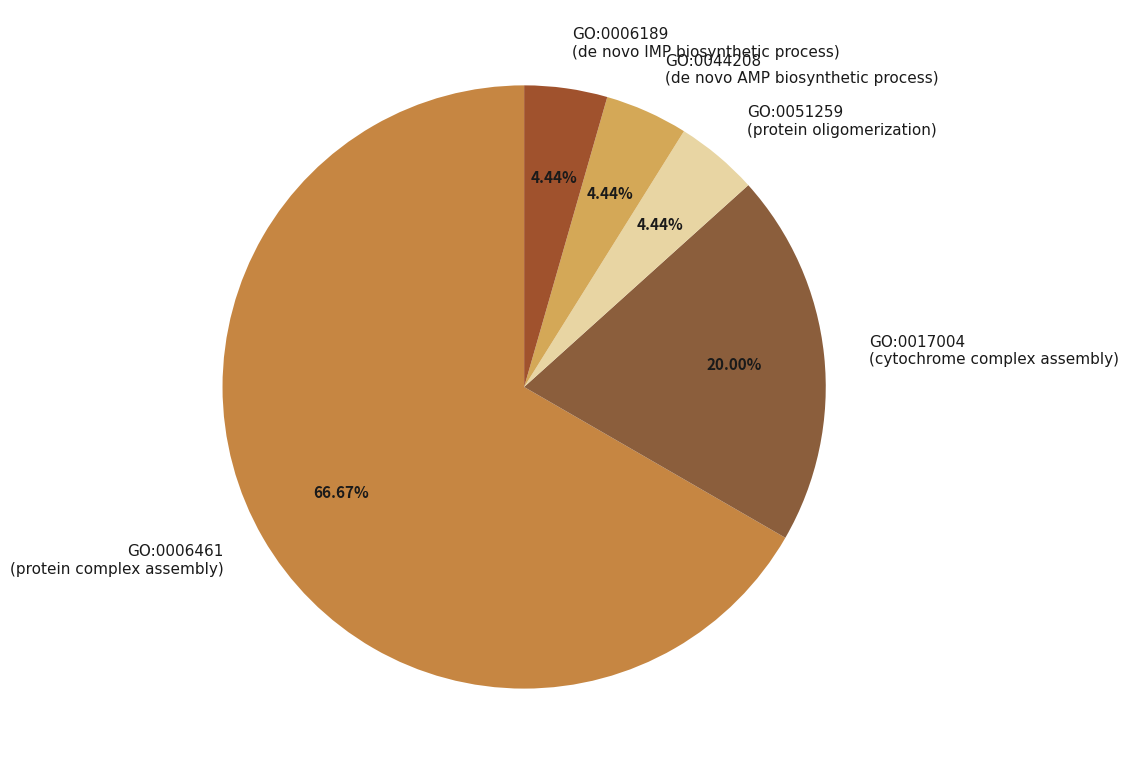

The GO:0006461 slice represents 67% of the pie. True or false?

True